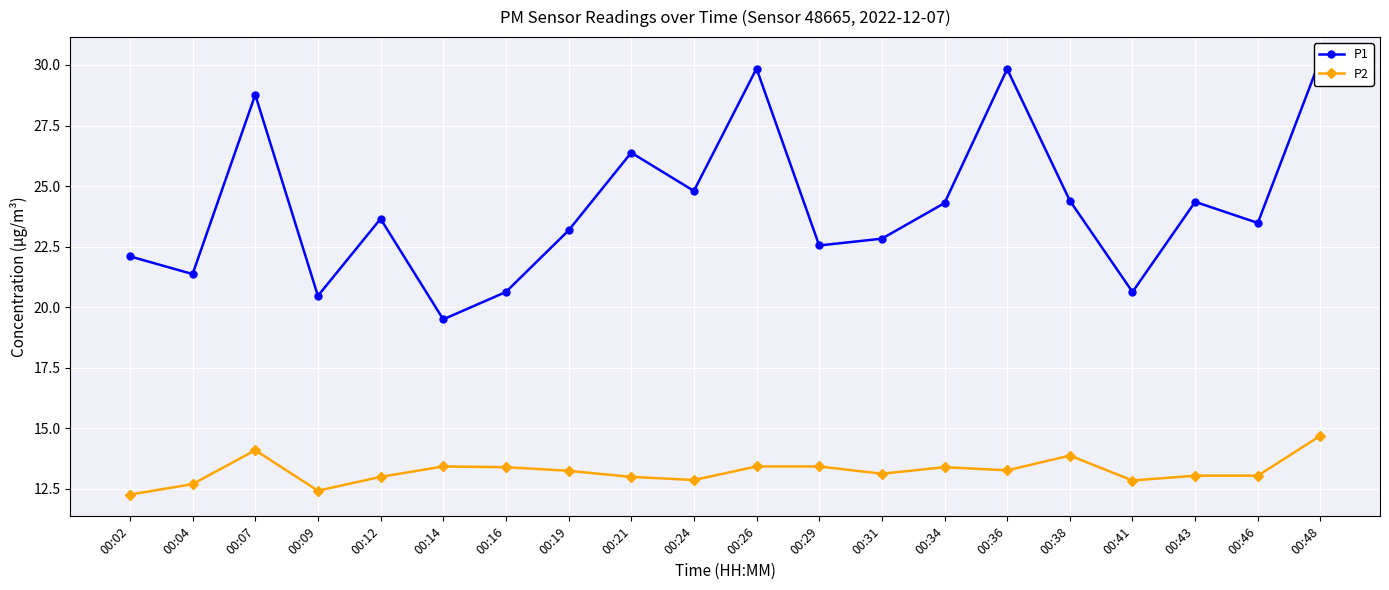

True or false: P2 and P1 intersect in this chart.

False